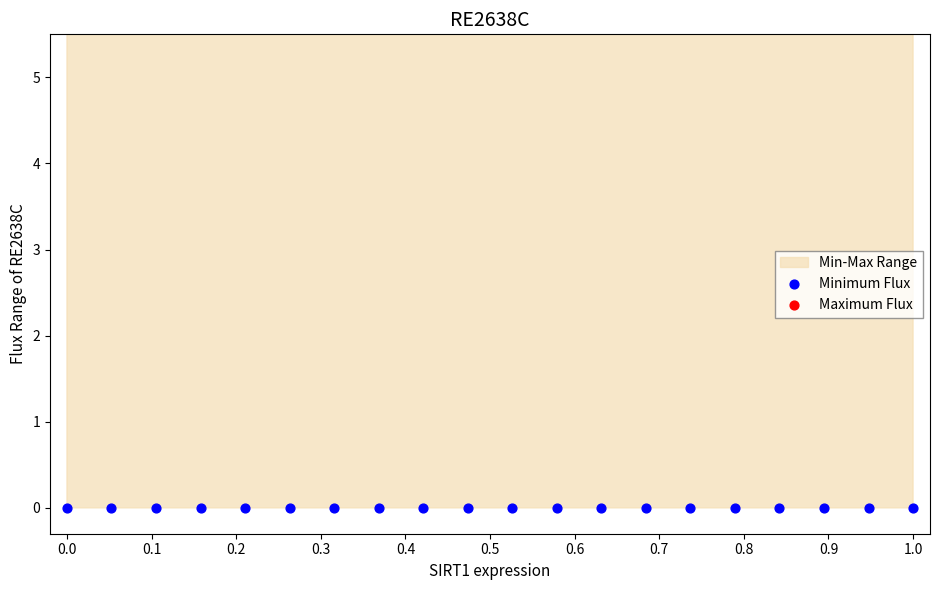

What is the total value across all series at 0.6?

9.4